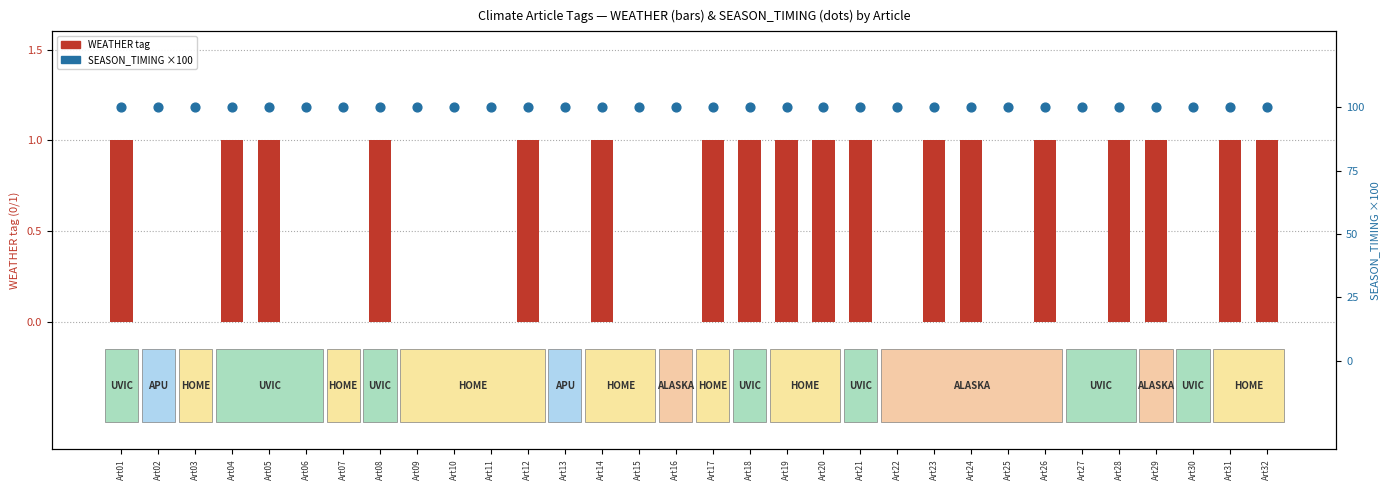

Which series reaches the maximum Y coordinate?

SEASON_TIMING (×100)